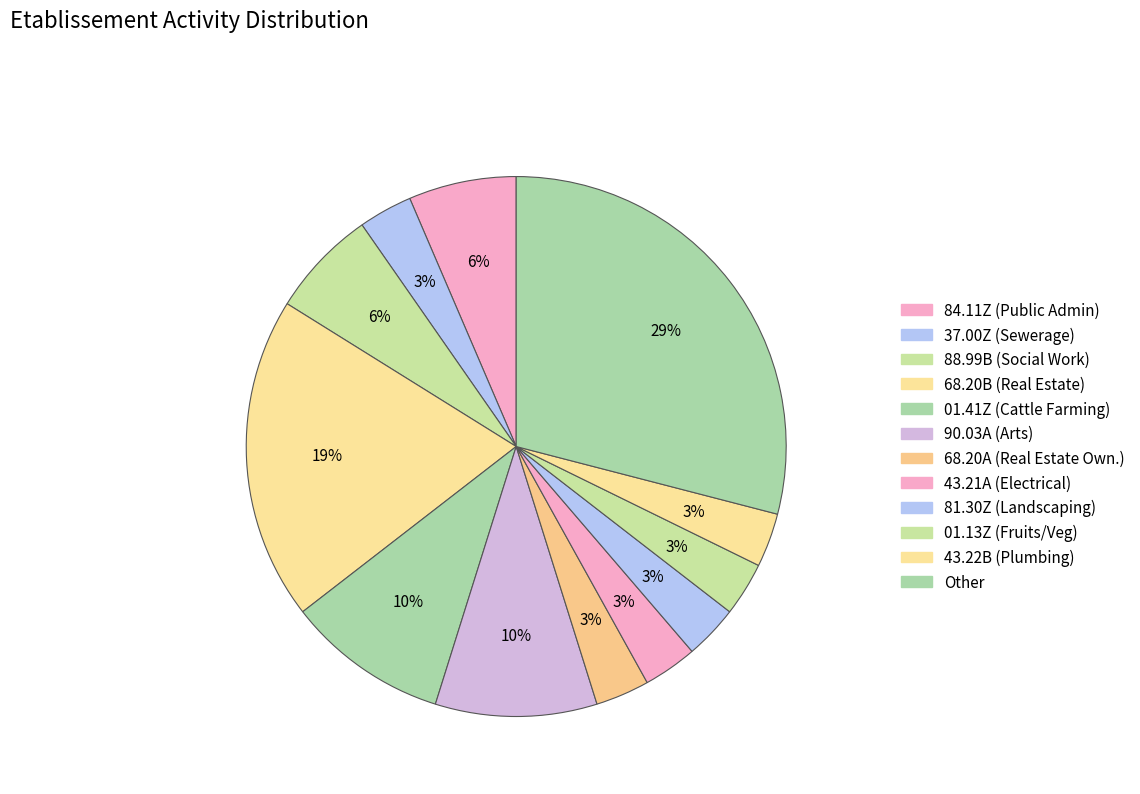

How many slices are in this pie chart?

12